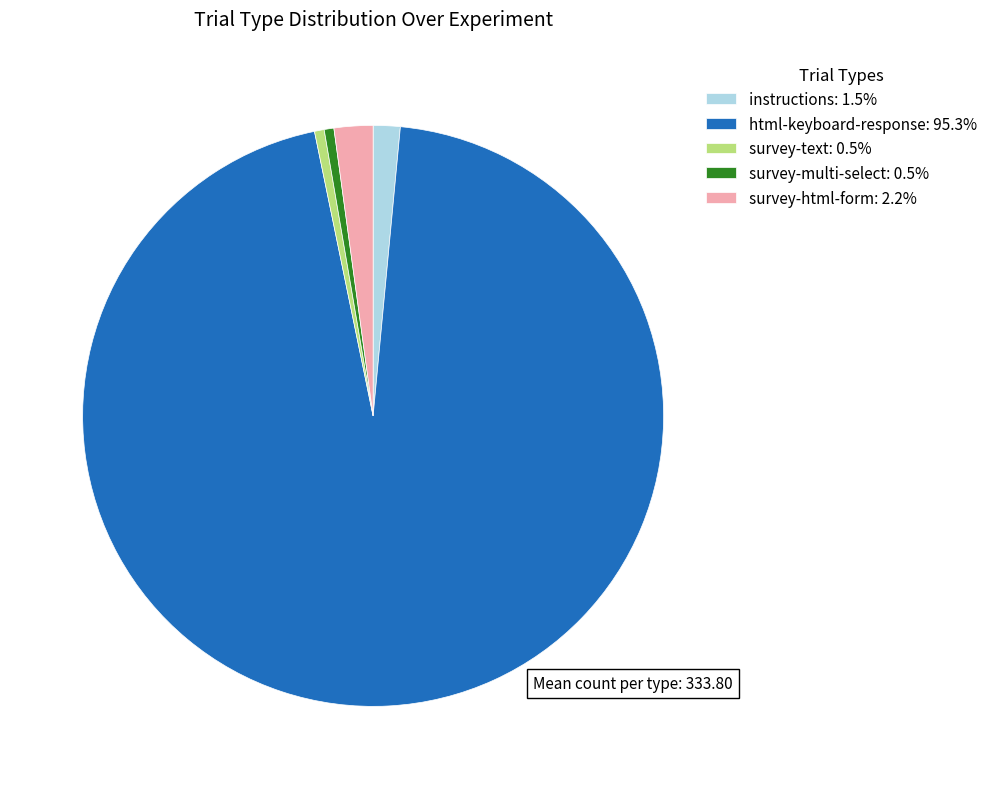

Is there a majority slice in this chart?

Yes